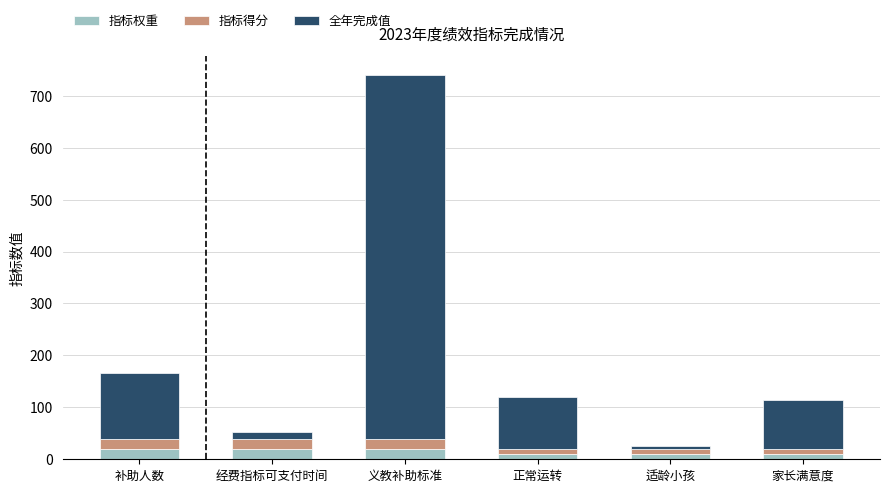

What is the sum of all 指标权重 values?

90